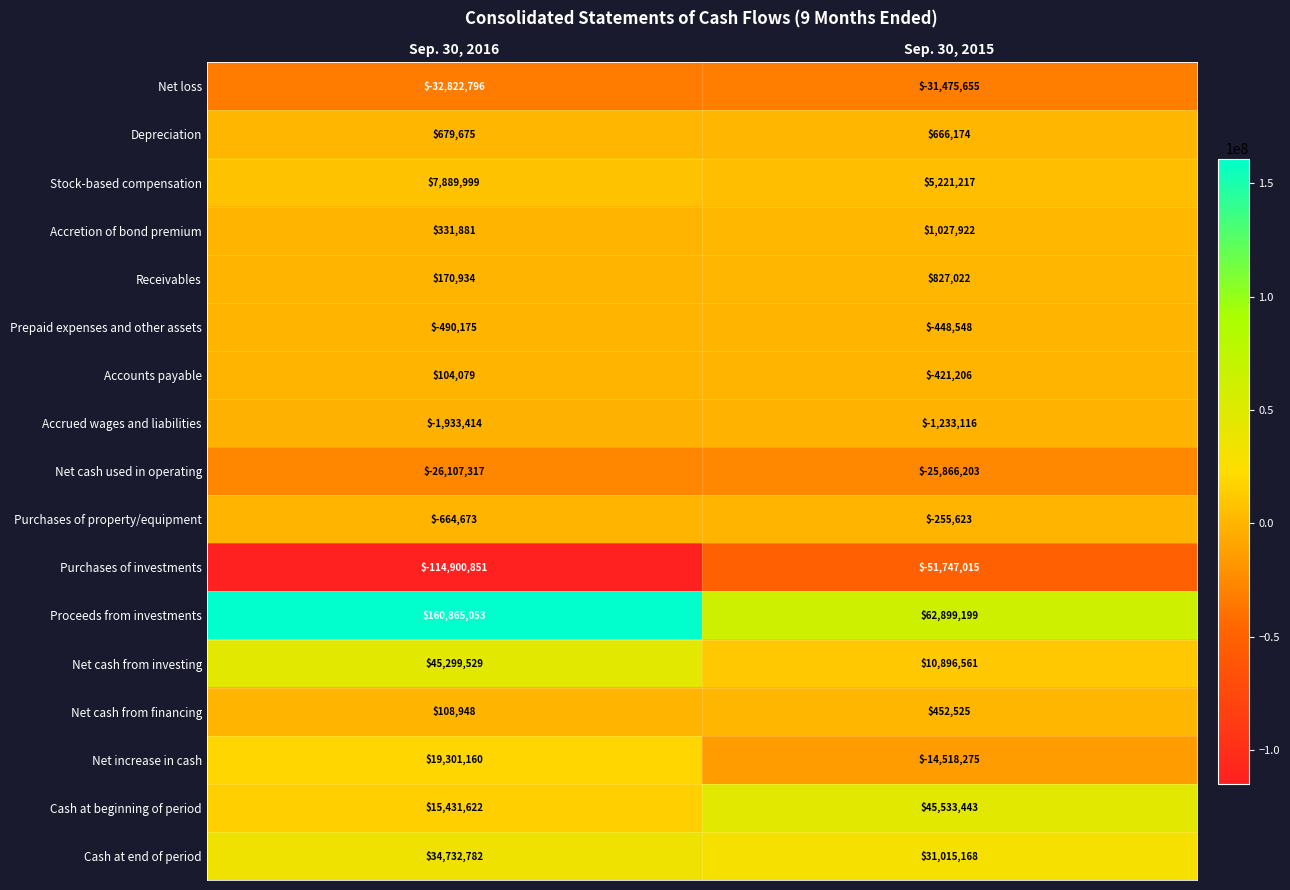

Count the number of categories in the chart.

2